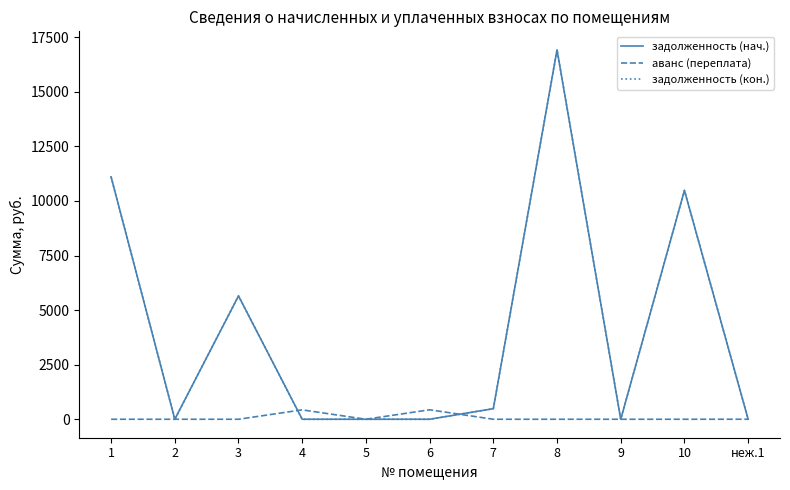

The задолженность (нач.) series shows 5649.2 at 3. True or false?

True